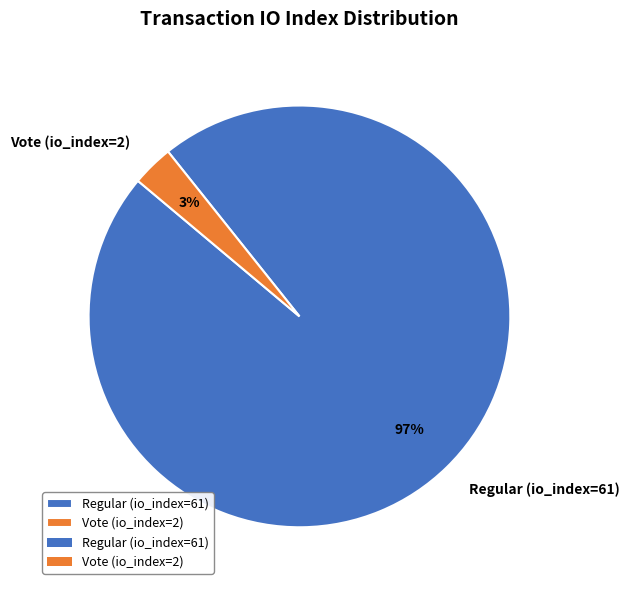

How many slices are in this pie chart?

2